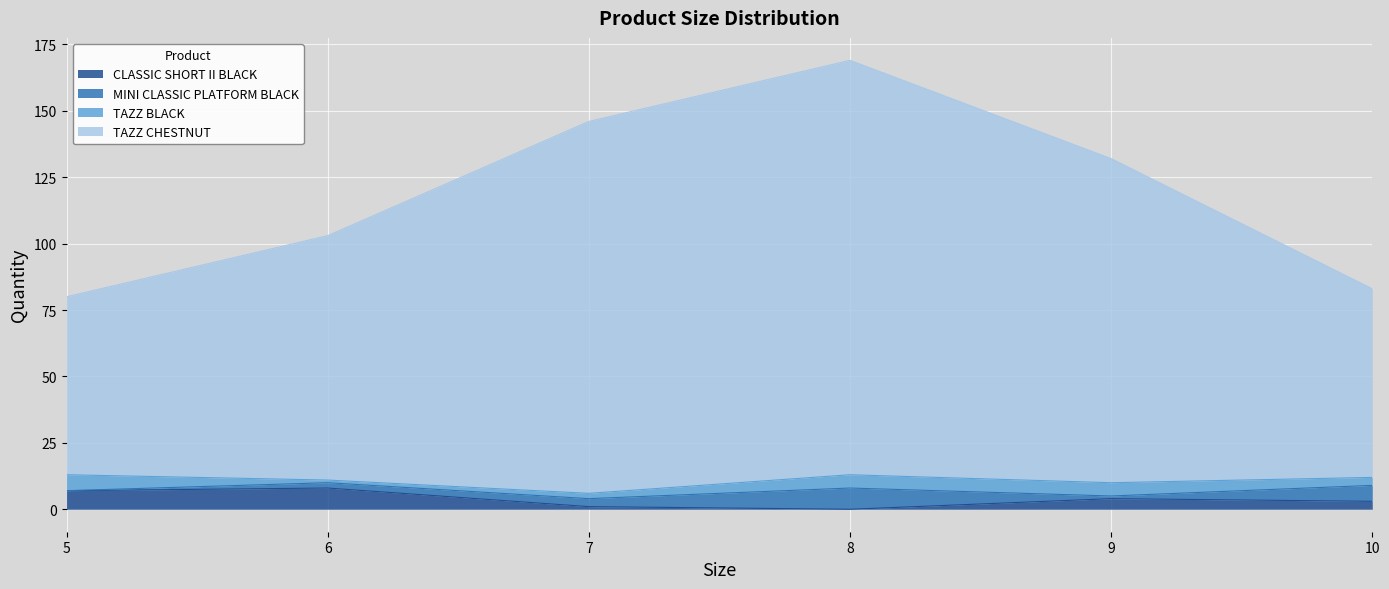

The CLASSIC SHORT II BLACK series shows -3 at 8. True or false?

False